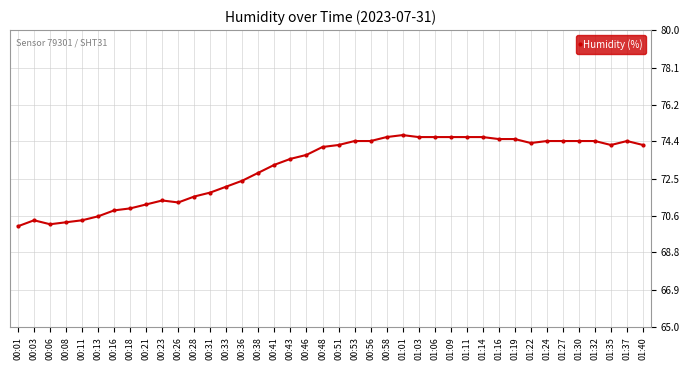

True or false: there are more than 1 points higher than both neighbors.

True